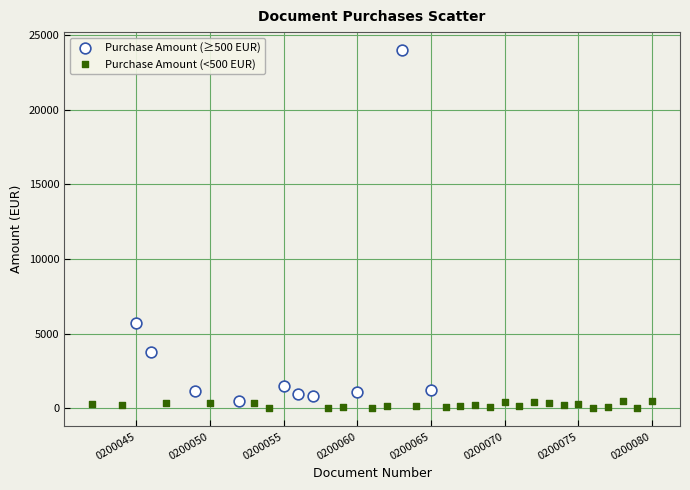

Which series contains the highest Y value?

Purchase Amount (≥500 EUR)